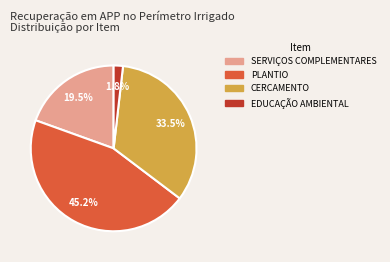

To the nearest percent, what is the combined percentage of EDUCAÇÃO AMBIENTAL and CERCAMENTO?

35%